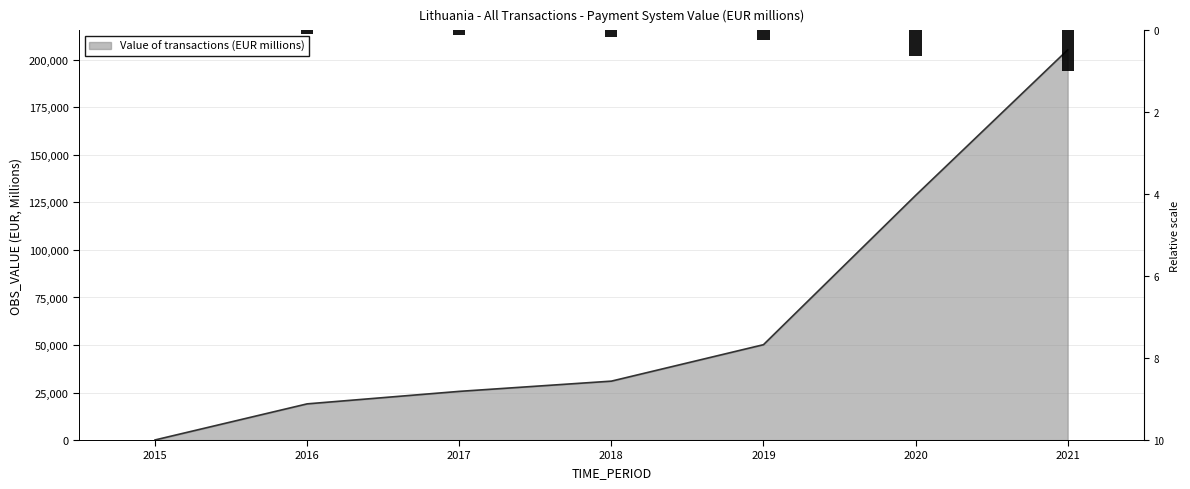

What is the difference between the second highest and minimum values in the Value of transactions (EUR millions) series?

128643.1